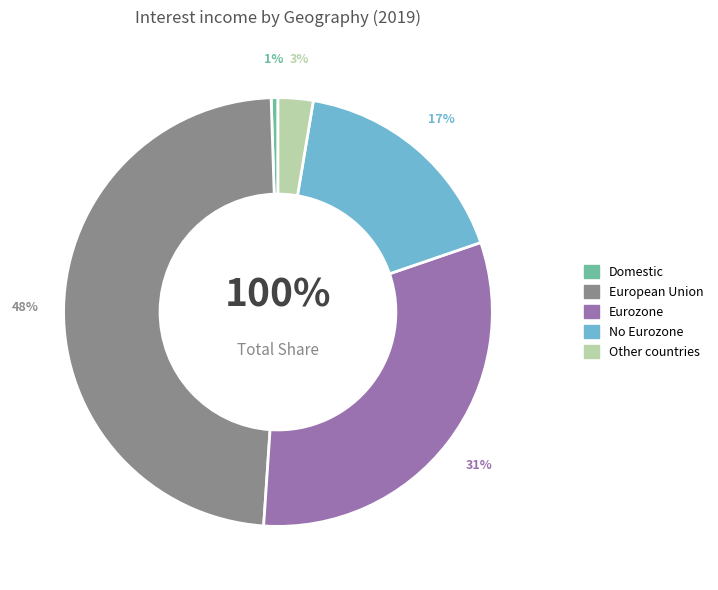

Count the number of slices in the pie.

5